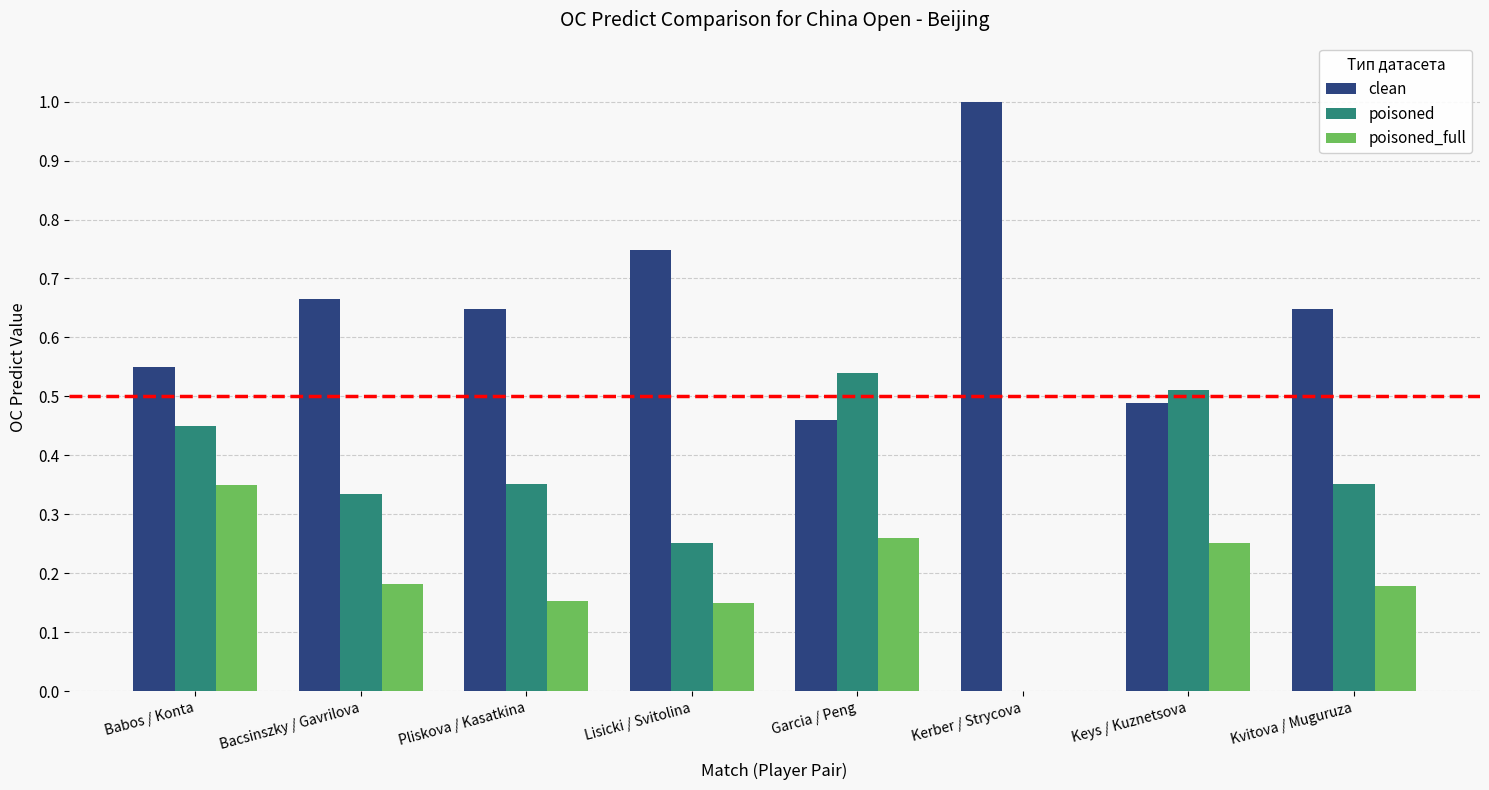

How many groups of bars are there?

8